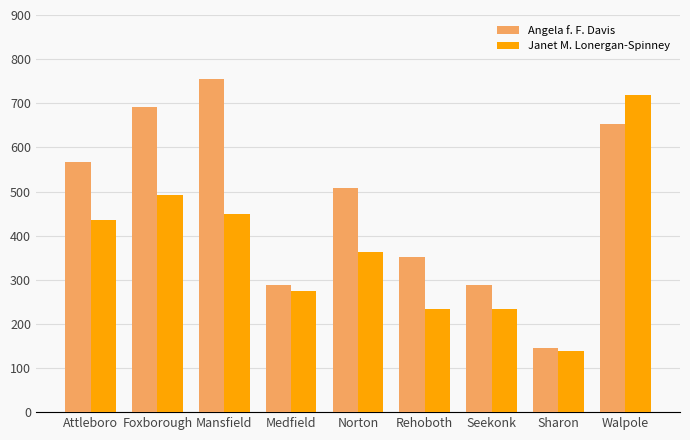

At how many categories does at least one series exceed 375?

5